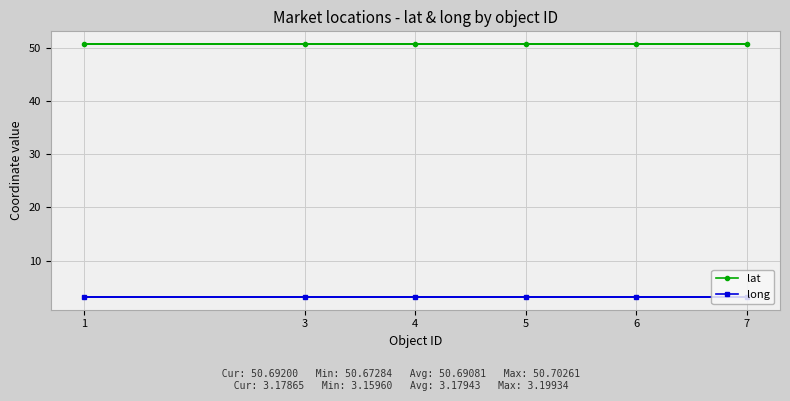

What value does the long series have at 3?

3.2